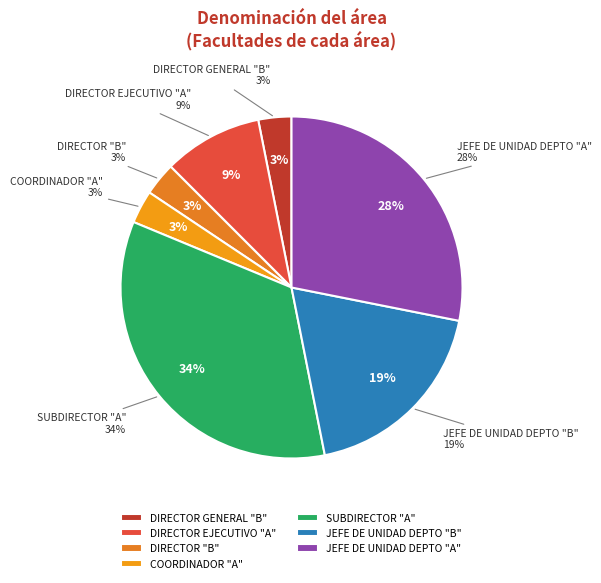

To the nearest percent, what is the difference between the JEFE DE UNIDAD DEPARTAMENTAL "A" and JEFE DE UNIDAD DEPARTAMENTAL "B" slice percentages?

9%